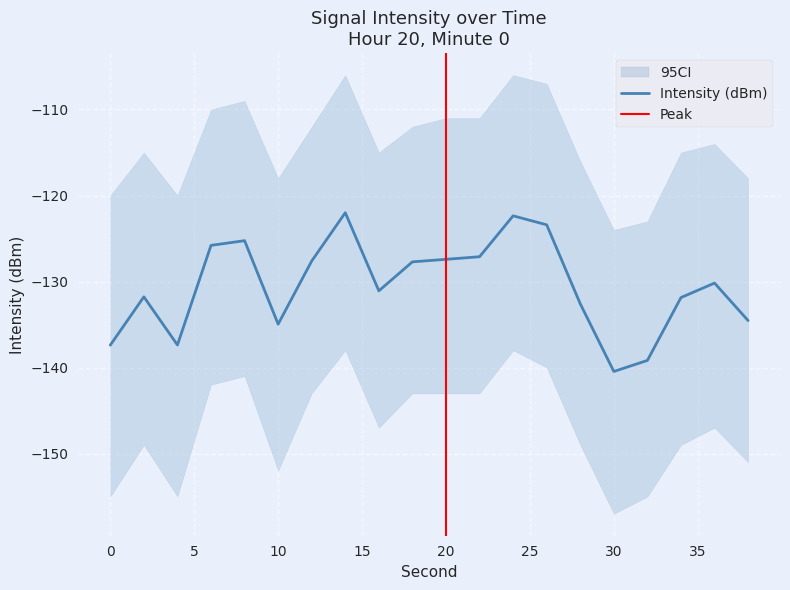

Reading left to right, list all the values displayed in this chart.

-137.4	-131.8	-137.4	-125.8	-125.3	-135.0	-127.6	-122.0	-131.1	-127.7	-127.4	-127.1	-122.4	-123.4	-132.6	-140.5	-139.2	-131.9	-130.2	-134.5